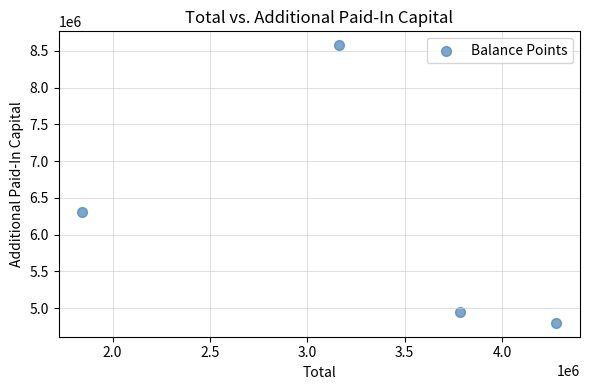

What is the range of X values (max minus min)?

2434250